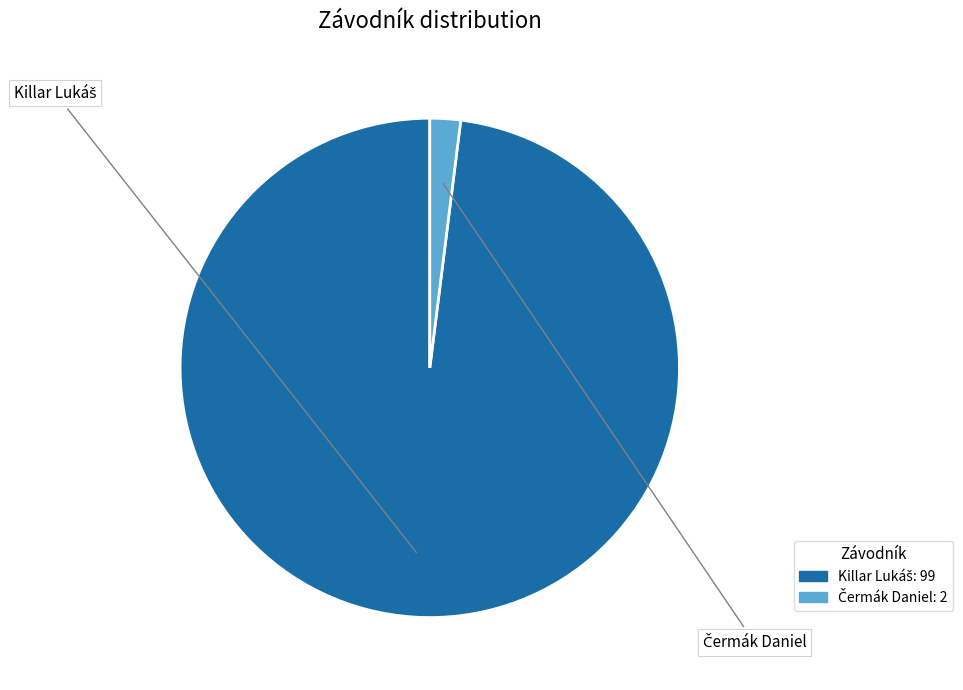

Count the number of slices in the pie.

2